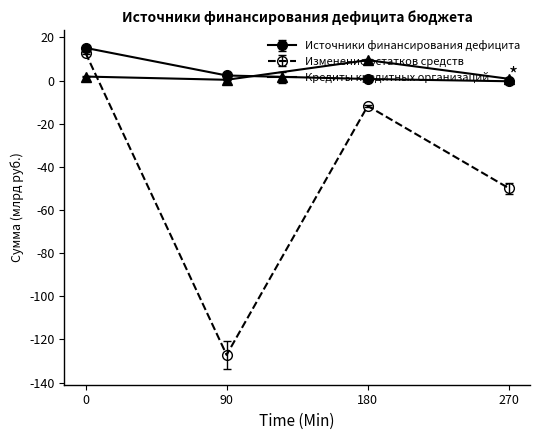

What is the sum of all Кредиты кредитных организаций values?

12.4